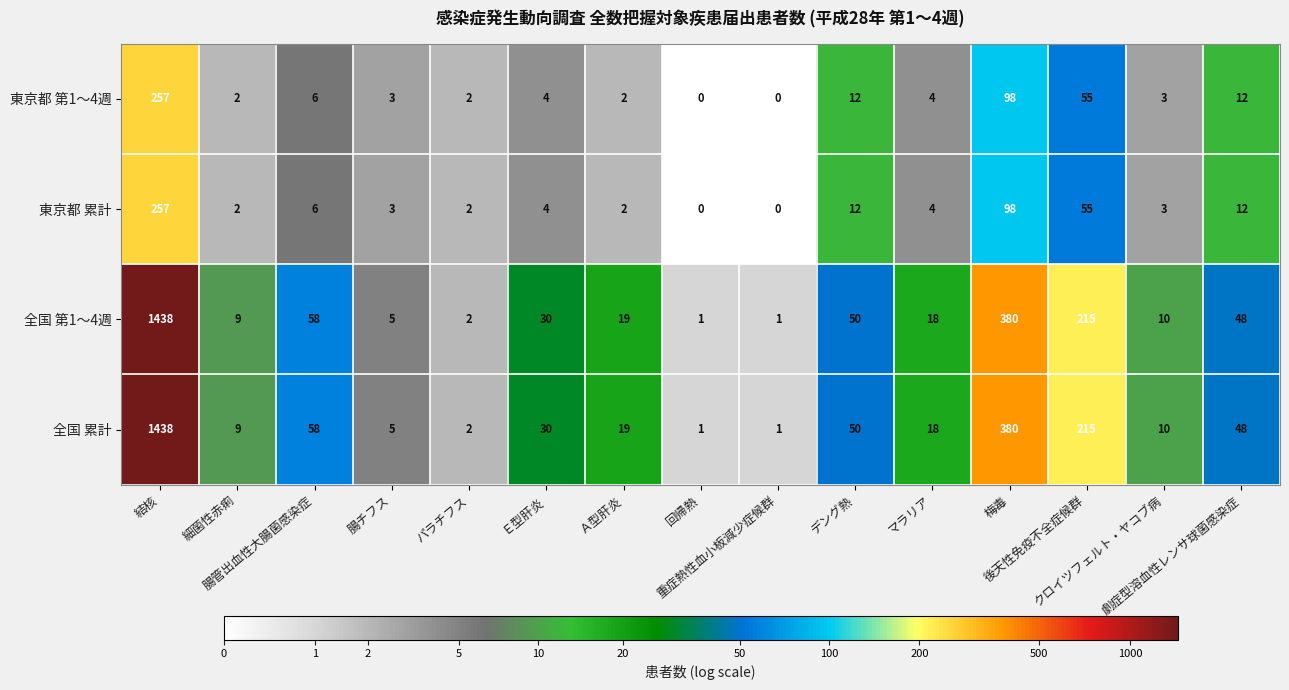

How many data points in 東京都 累計 are less than 4?

7